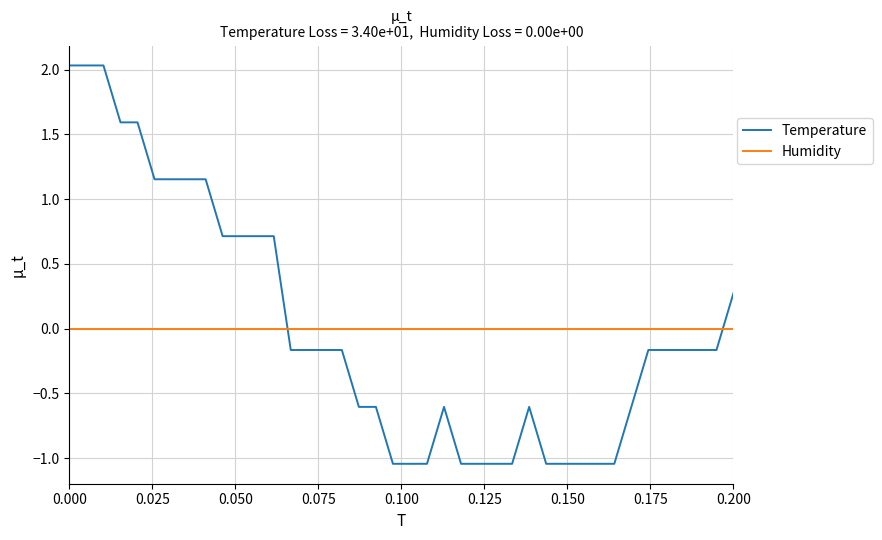

After their last crossing, which series has the higher values: Humidity or Temperature?

Temperature